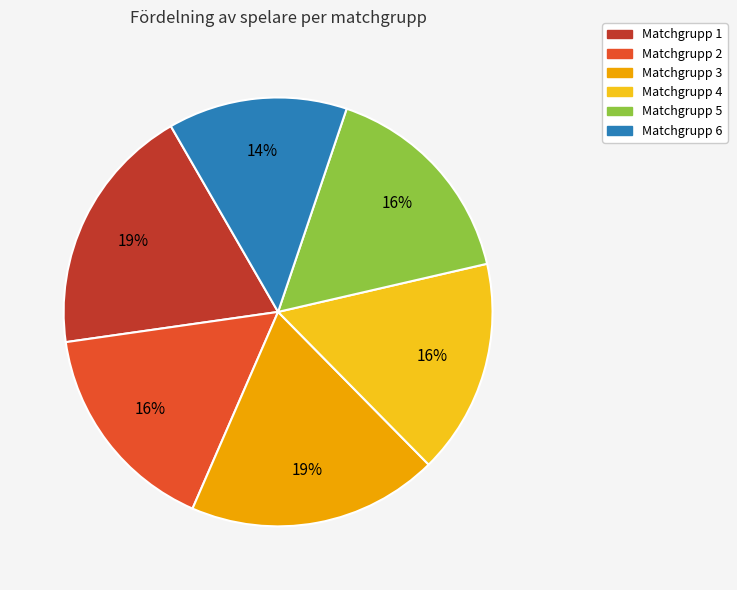

Which has a higher value, Matchgrupp 3 or Matchgrupp 5?

Matchgrupp 3